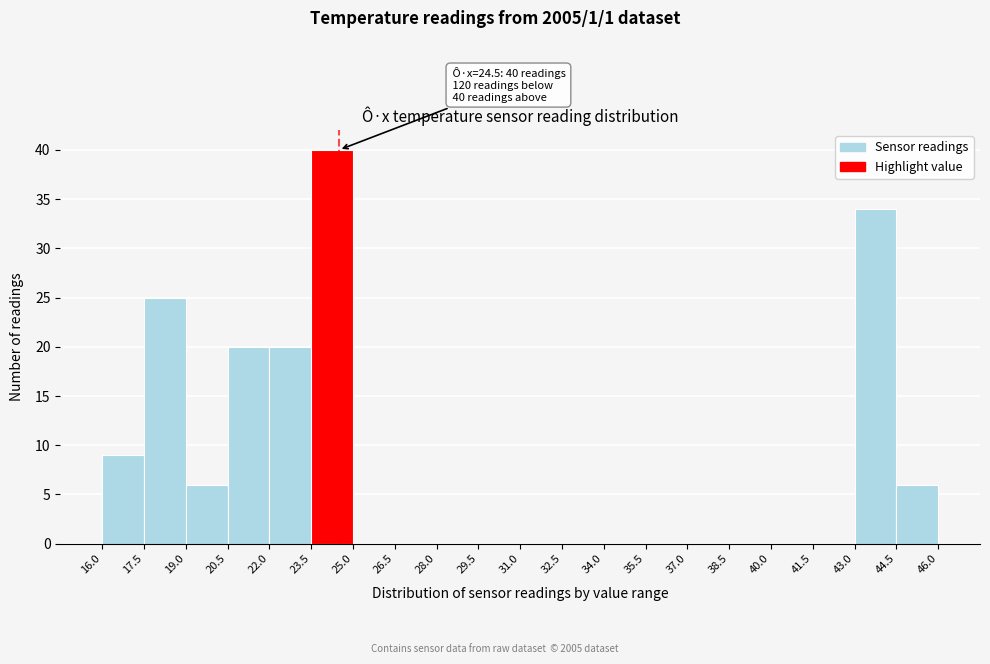

Over which range of the x-axis is the bar tallest?

23.5 to 25.0